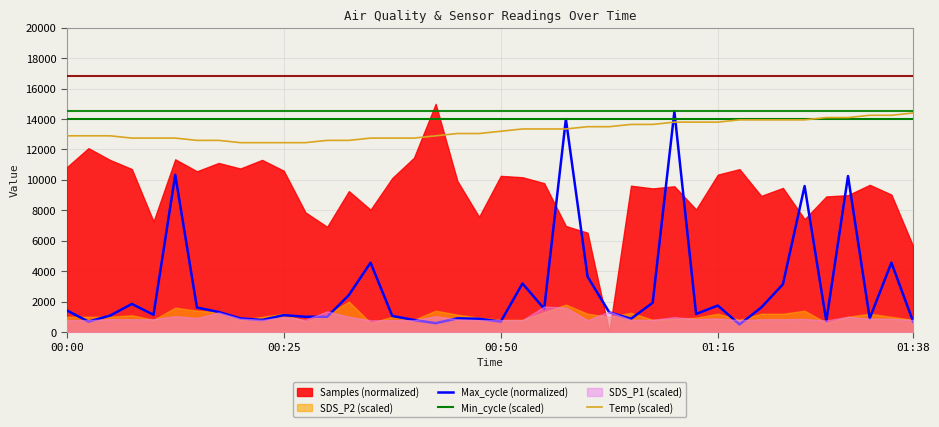

Which has a higher value, 10 or 18?

10